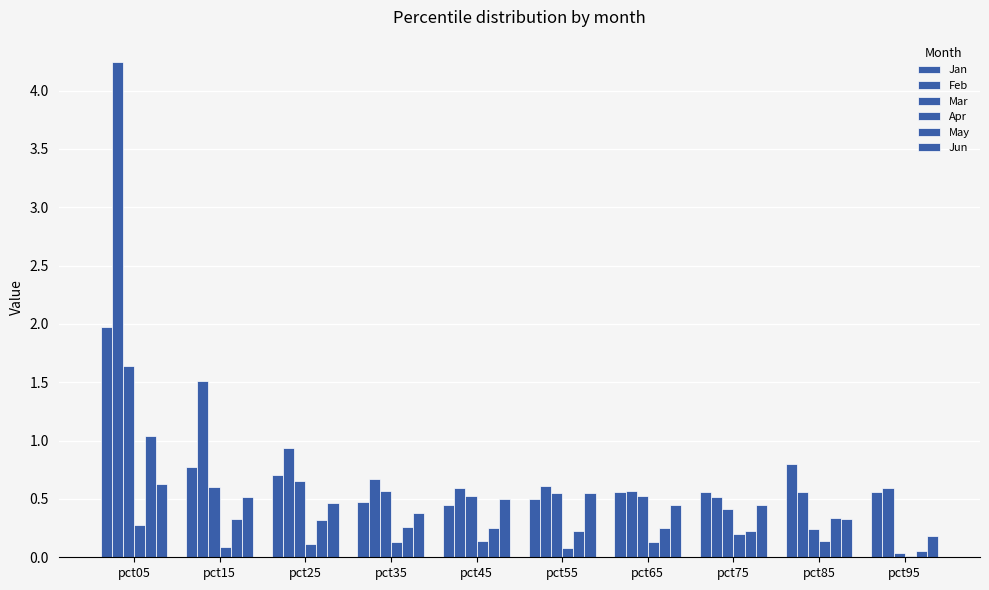

How many bars are there in each group?

6